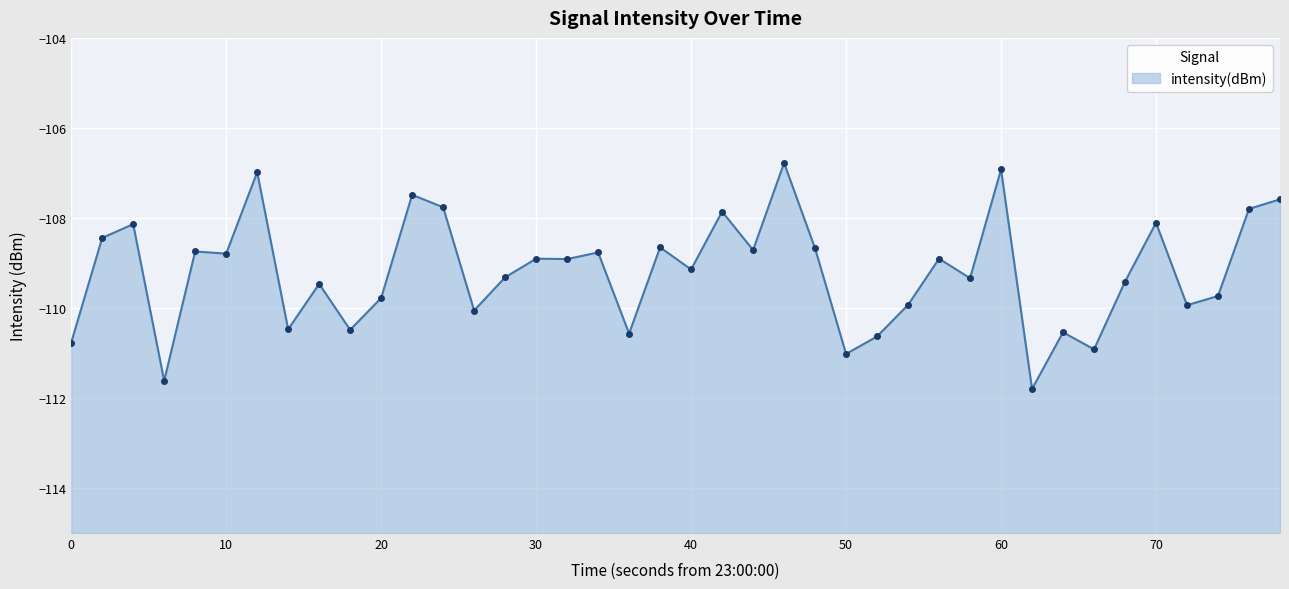

How many lines are shown in the chart?

1